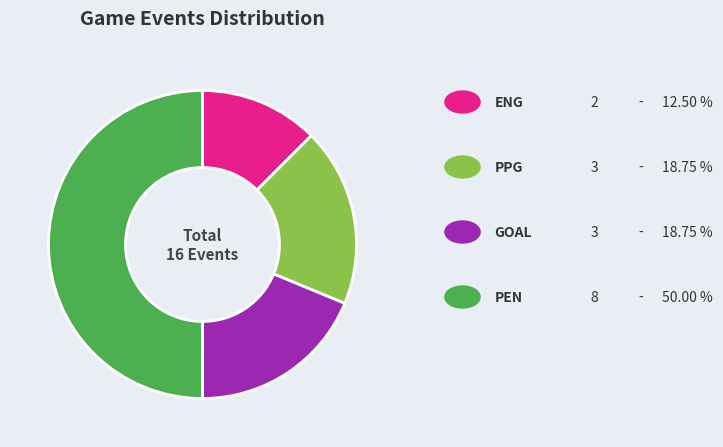

To the nearest percent, what is the average slice percentage?

25%